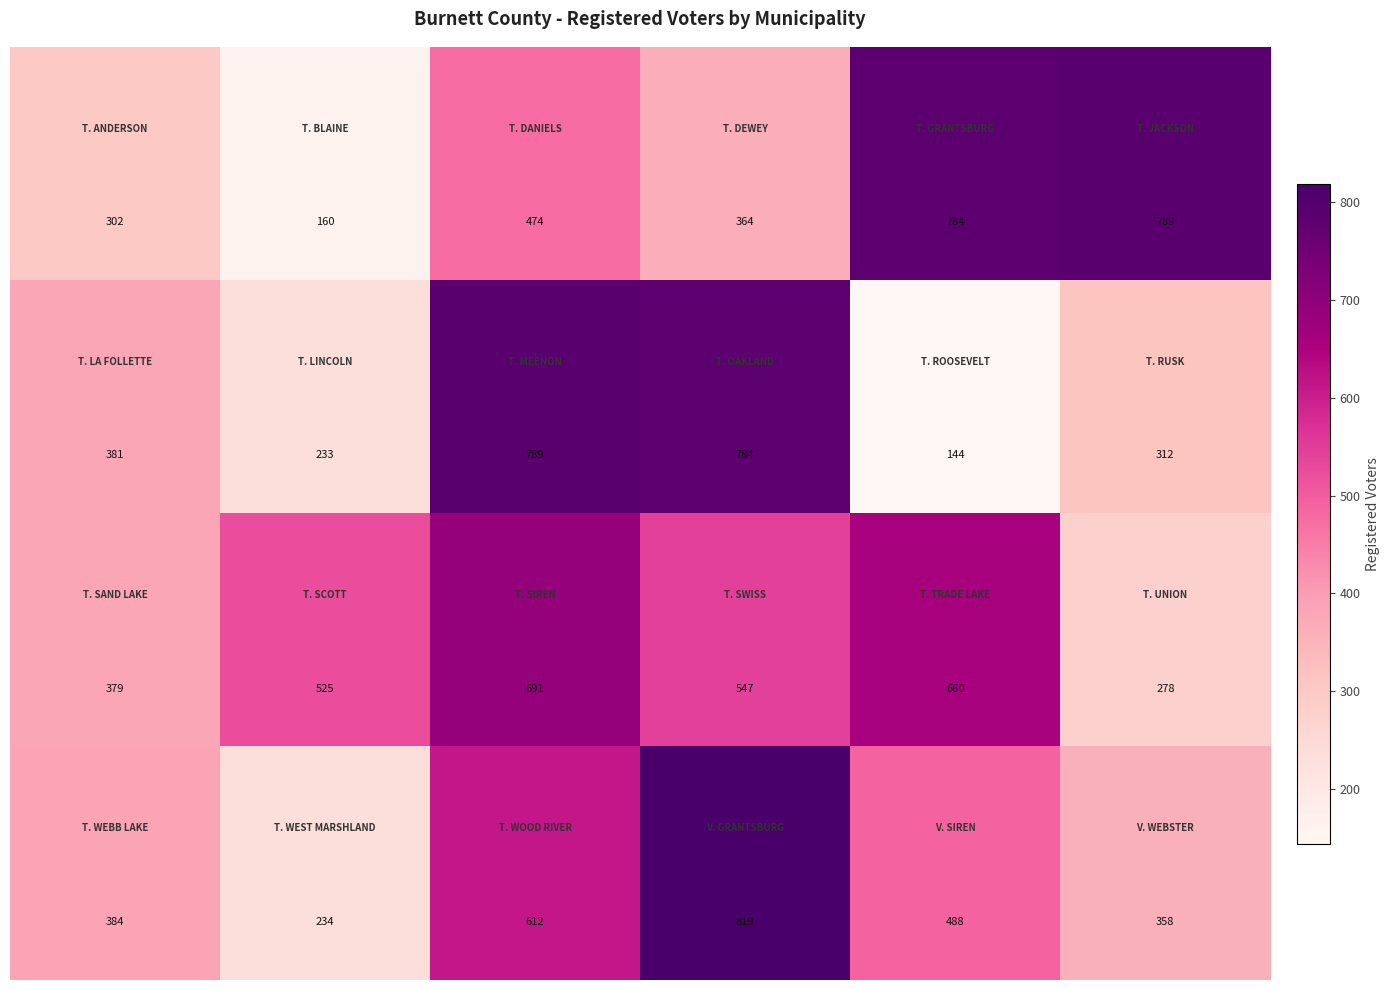

What is the minimum value shown in the chart?

144